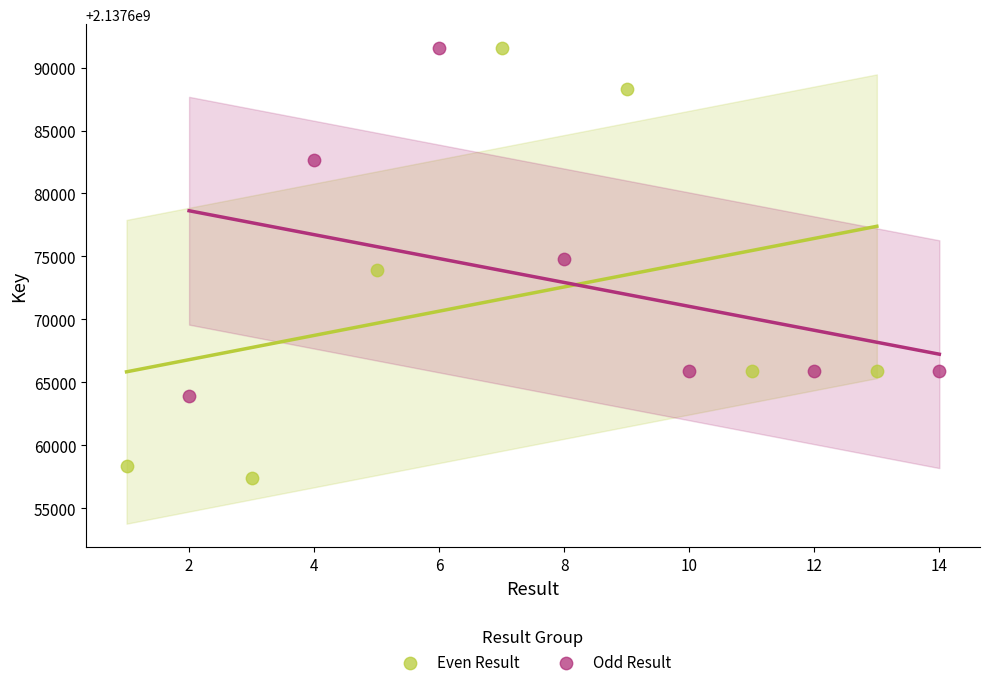

Which series contains the lowest Y value?

Even Result